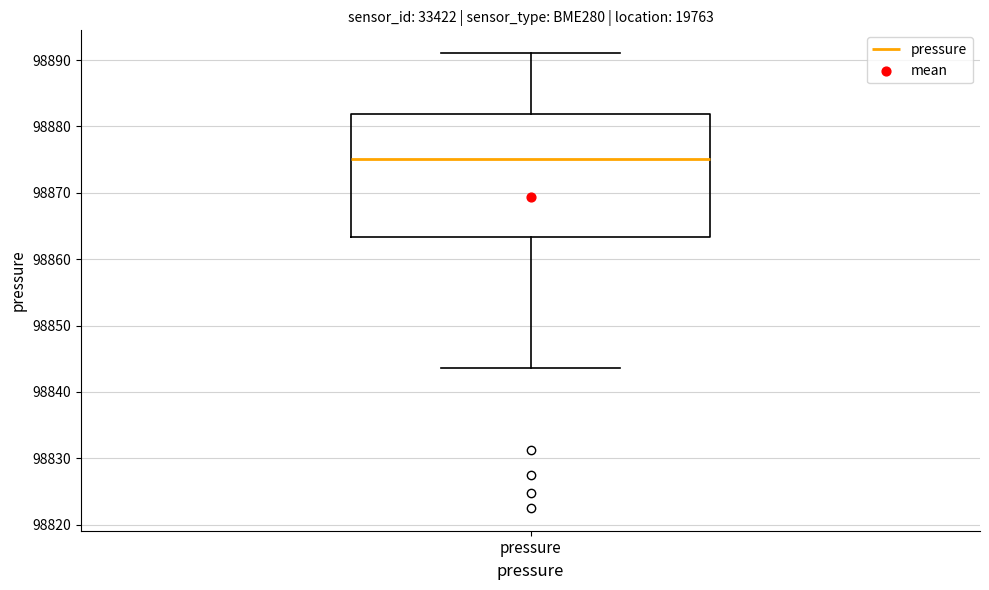

Transcribe this box plot: give where the median line is, the range the box spans, and where the two whiskers end, as read against the y-axis. The values are not printed on the chart, so give them approximately, as read against the axis.

median 98875, box 98863 to 98882, whiskers 98844 to 98891